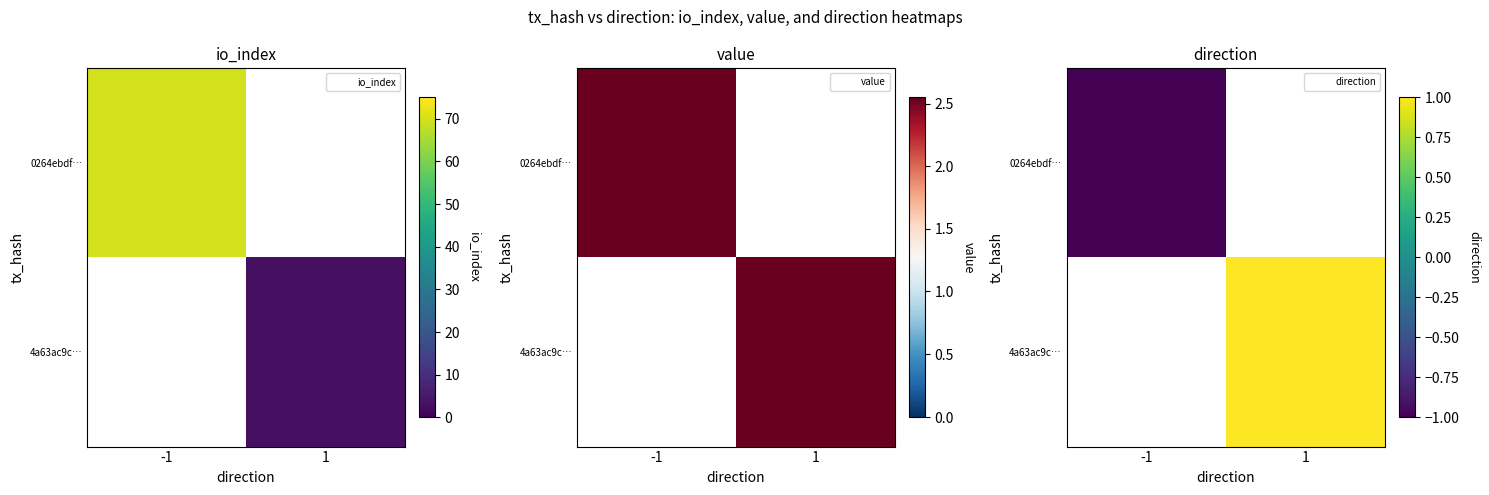

Which category has the lowest value across all series?

-1